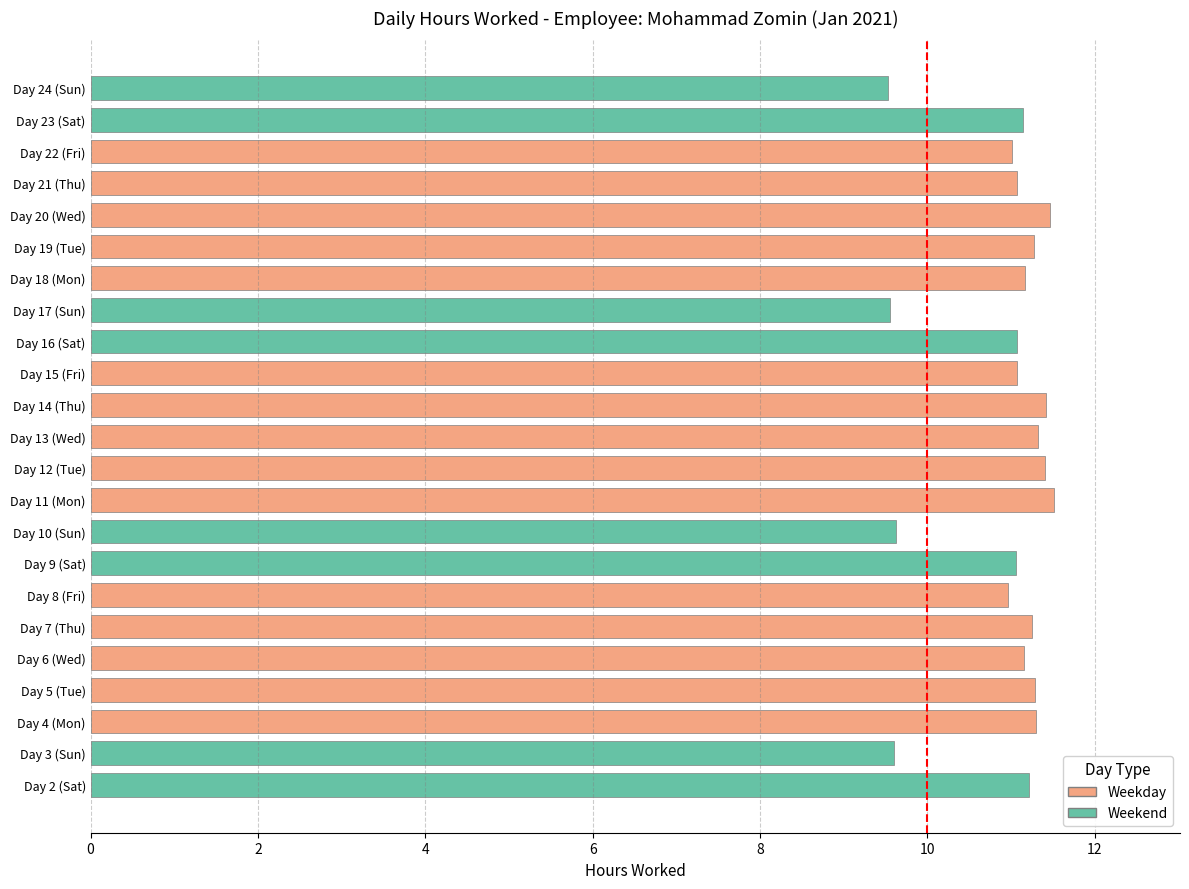

What is the difference between the maximum and minimum values?

2.0